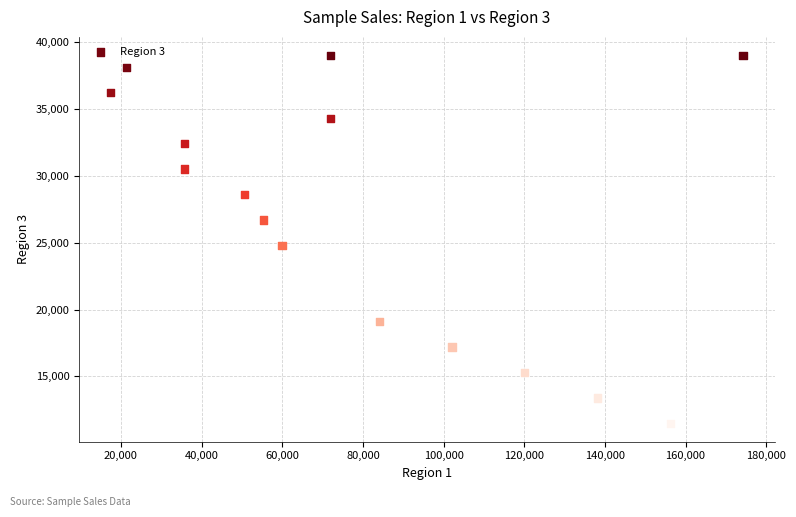

What is the range of Y values (max minus min)?

27500